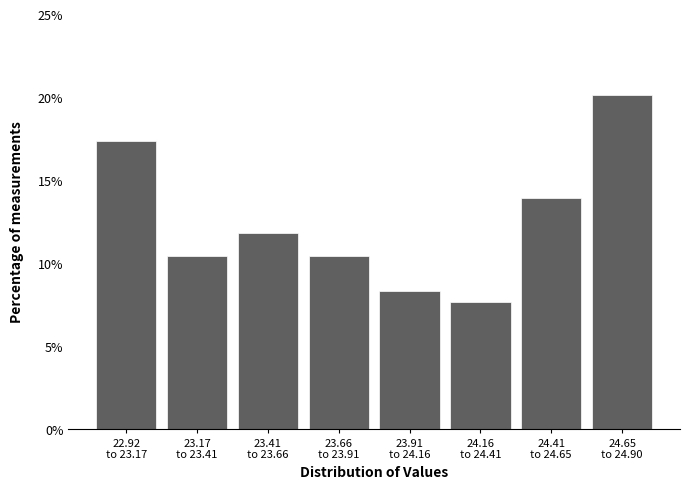

Reading left to right, list all the values displayed in this chart.

17.4	10.4	11.8	10.4	8.3	7.6	13.9	20.1